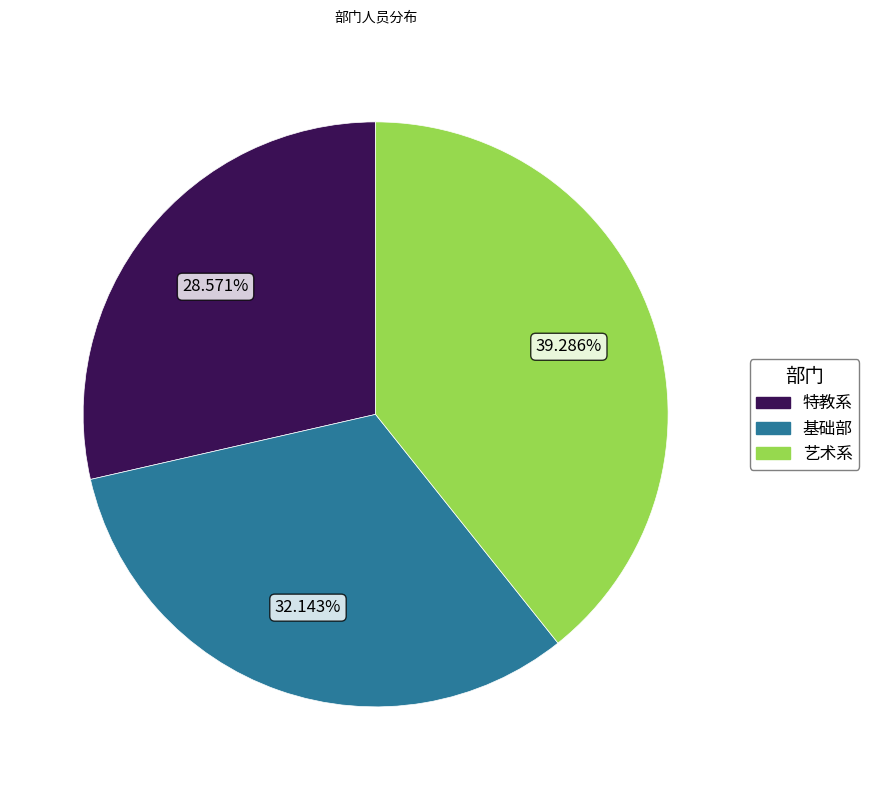

How many segments does this pie chart have?

3